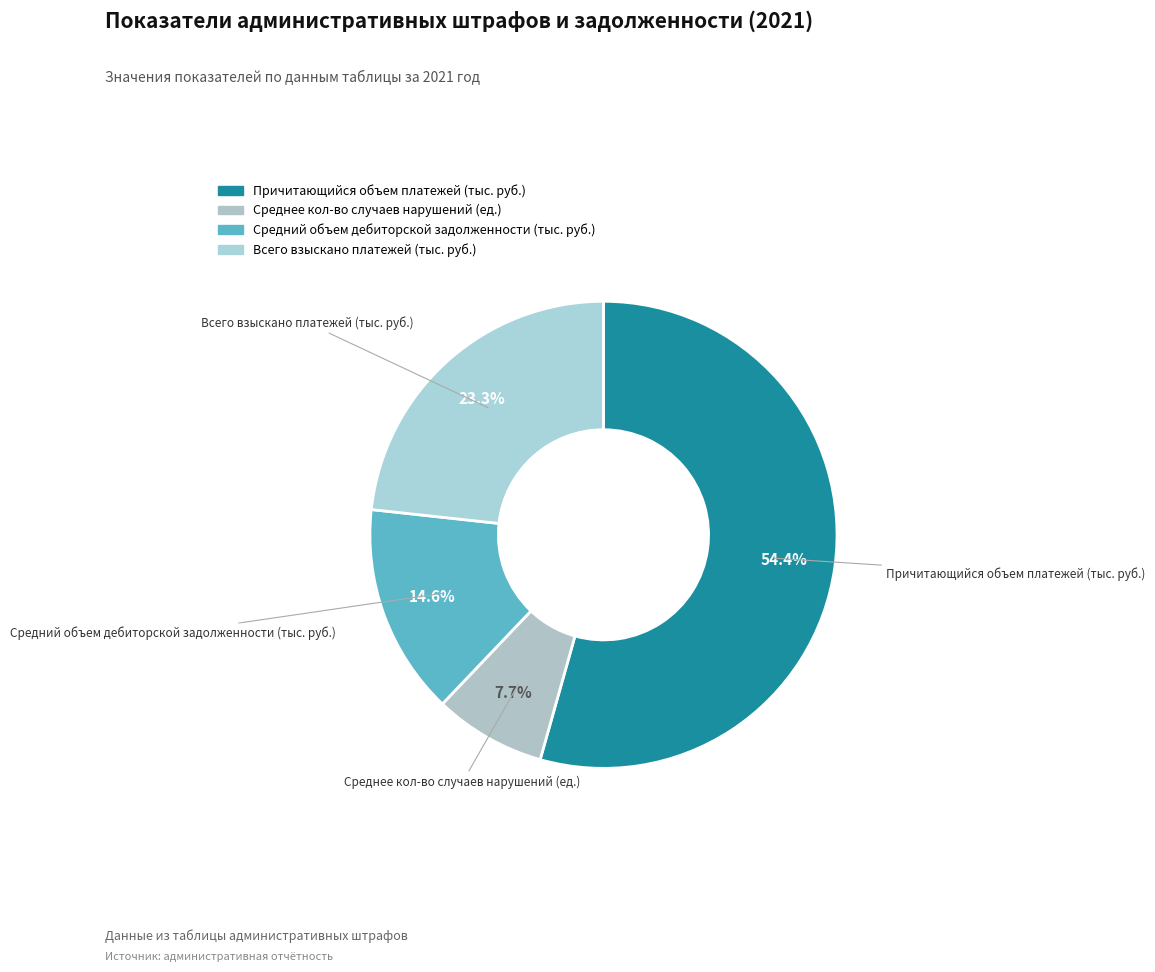

Which slice is the smallest?

Среднее кол-во случаев нарушений (ед.)